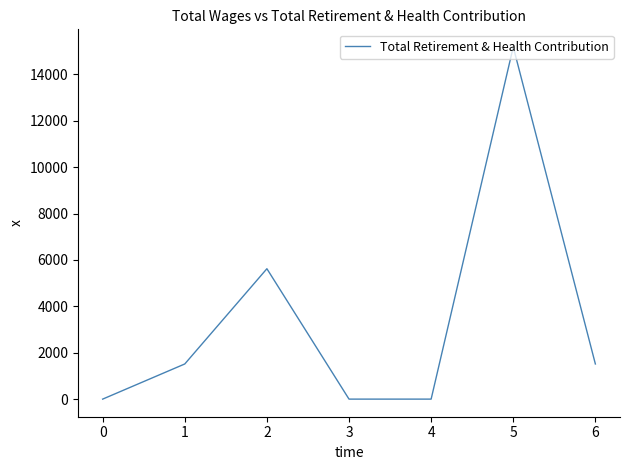

The value at 4 is 0. True or false?

True